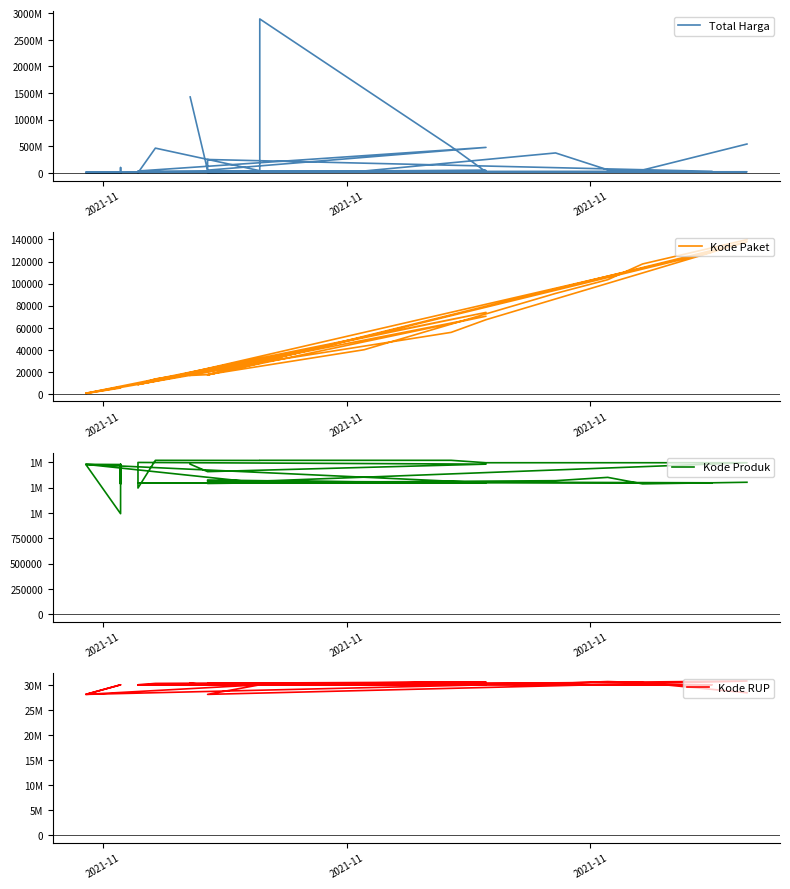

What is the sum of all Kode Paket values?

1313182